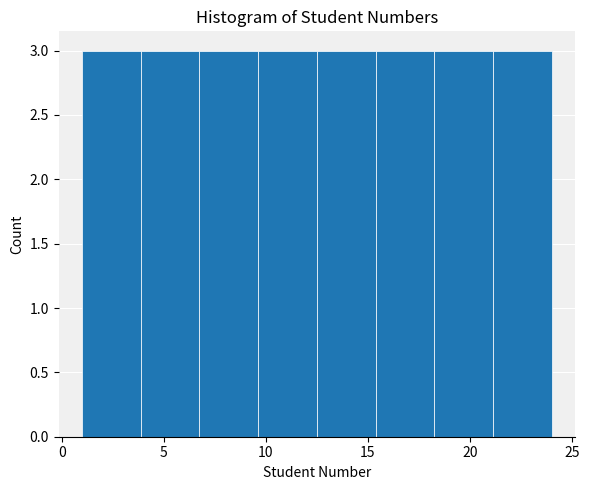

Reading left to right, transcribe this chart: for each bar, give the range it covers on the x-axis and its height. Neither the bar edges nor the heights are printed on the chart, so give them approximately, as read against the axes.

1.0 to 4.0: 3
4.0 to 7.0: 3
7.0 to 9.5: 3
9.5 to 12.5: 3
12.5 to 15.5: 3
15.5 to 18.5: 3
18.5 to 21.0: 3
21.0 to 24.0: 3